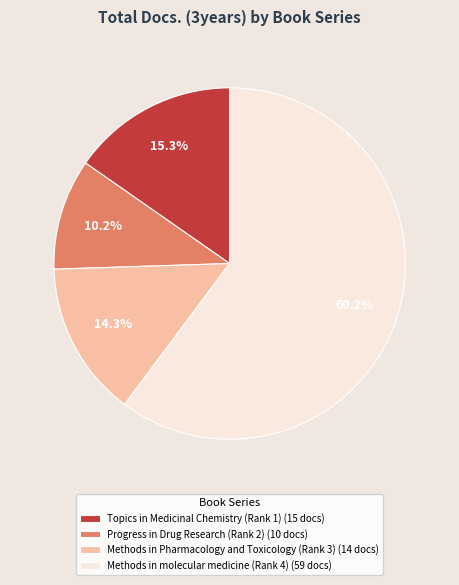

To the nearest percent, what is the difference between the largest and smallest slice percentages?

50%